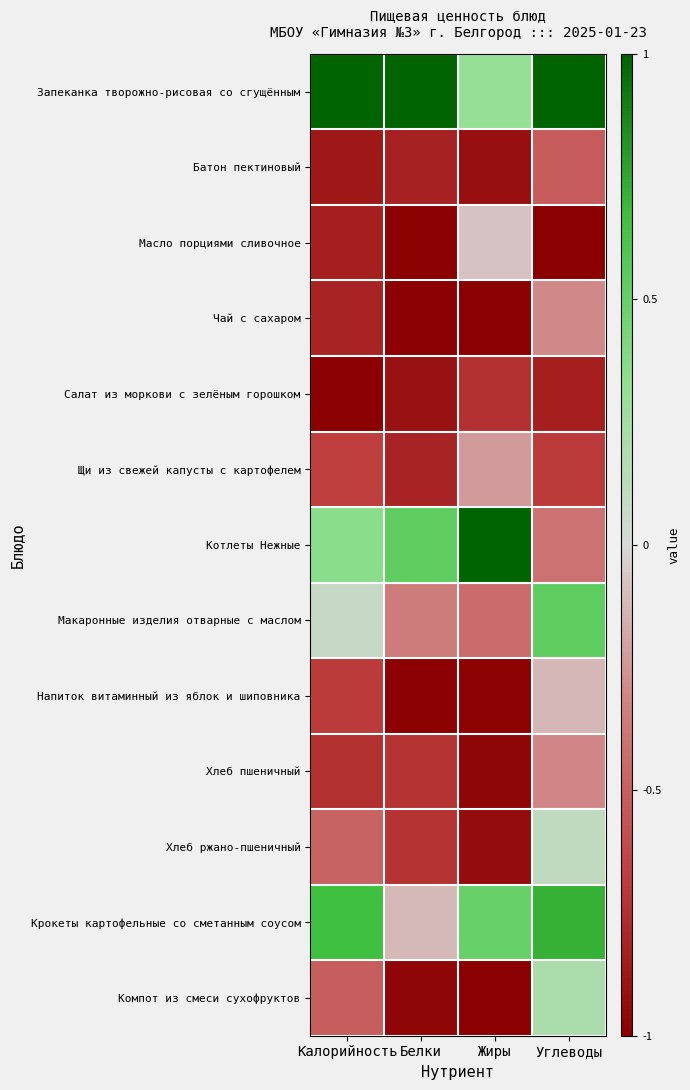

At how many categories does at least one series exceed 0?

4